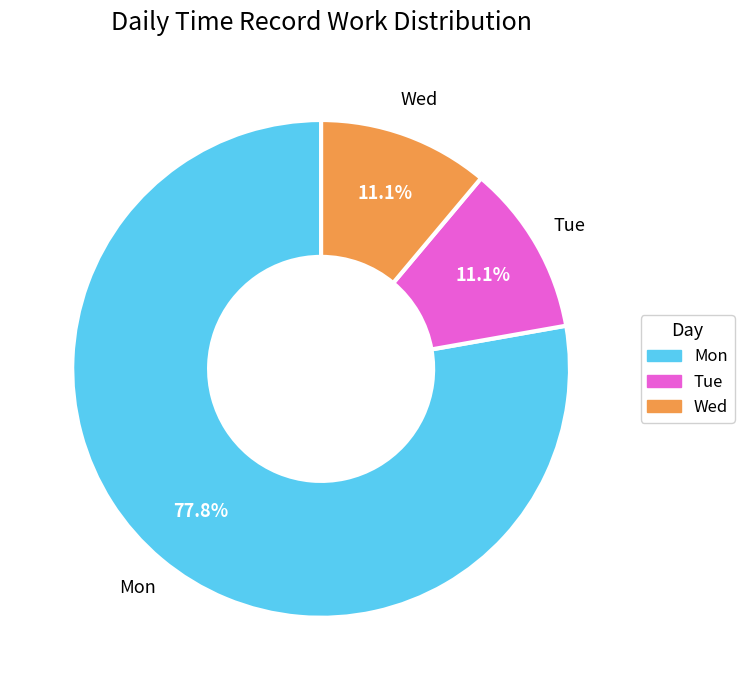

Do Wed and Tue together represent more than half of the pie?

No